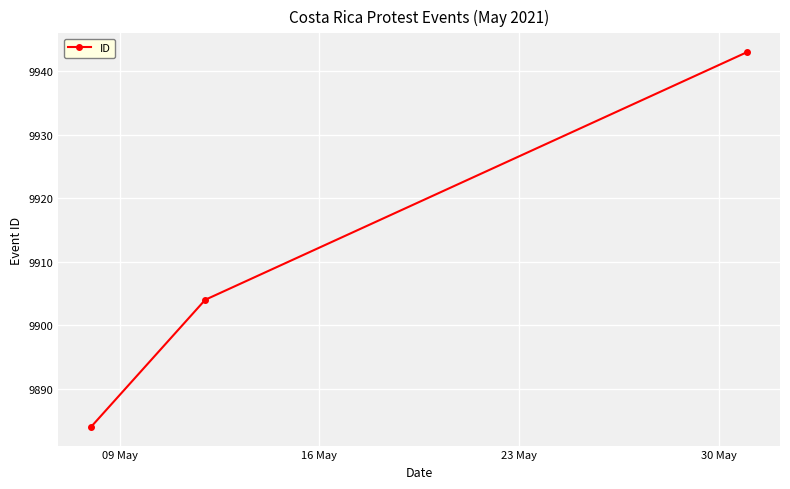

Reading right to left, list all the values displayed in this chart.

9943	9904	9884